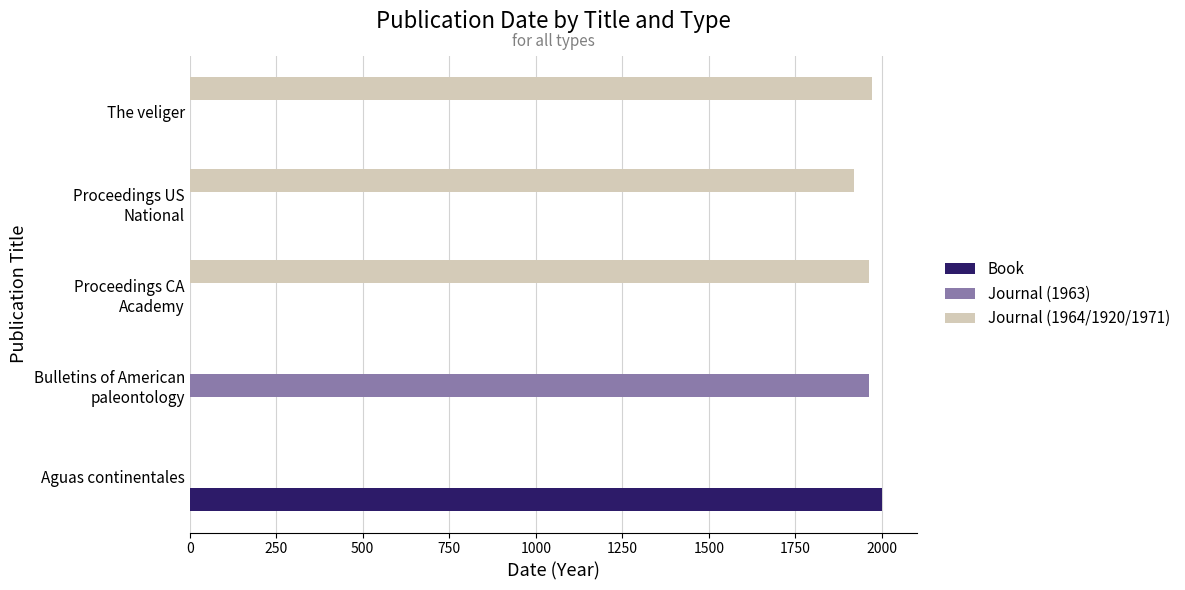

Which category has the highest value in the Journal (1963) series?

Bulletins of American
paleontology